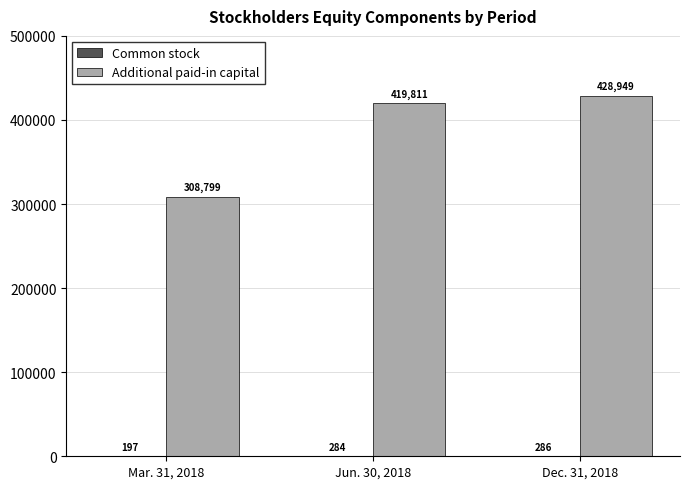

At which category is the sum across all series the highest?

Dec. 31, 2018